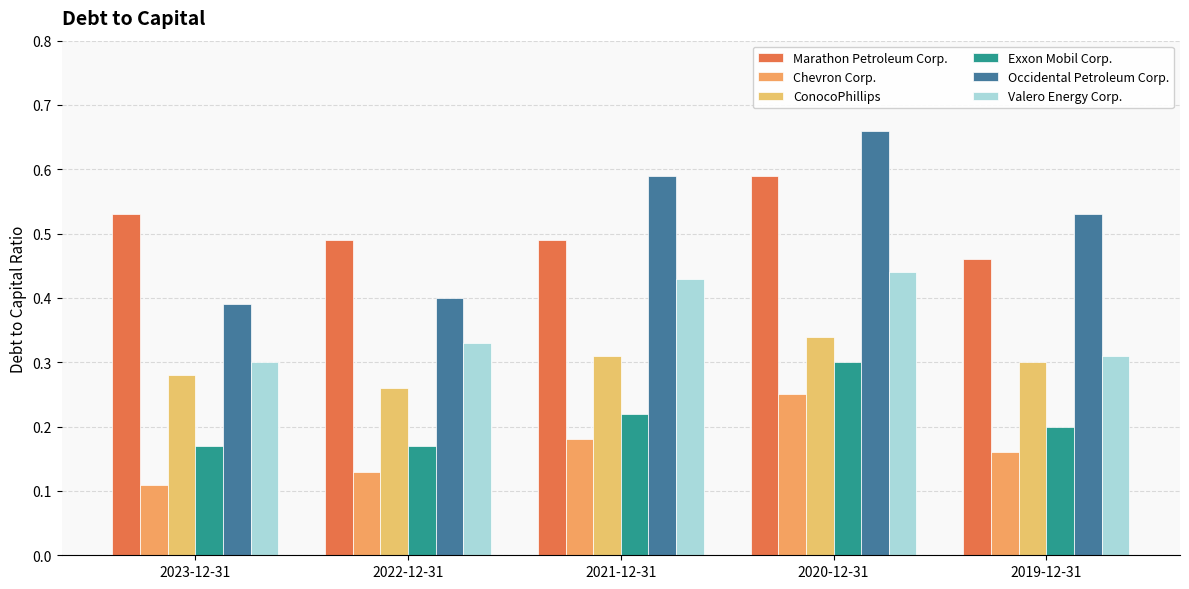

Count the number of data series in this chart.

6